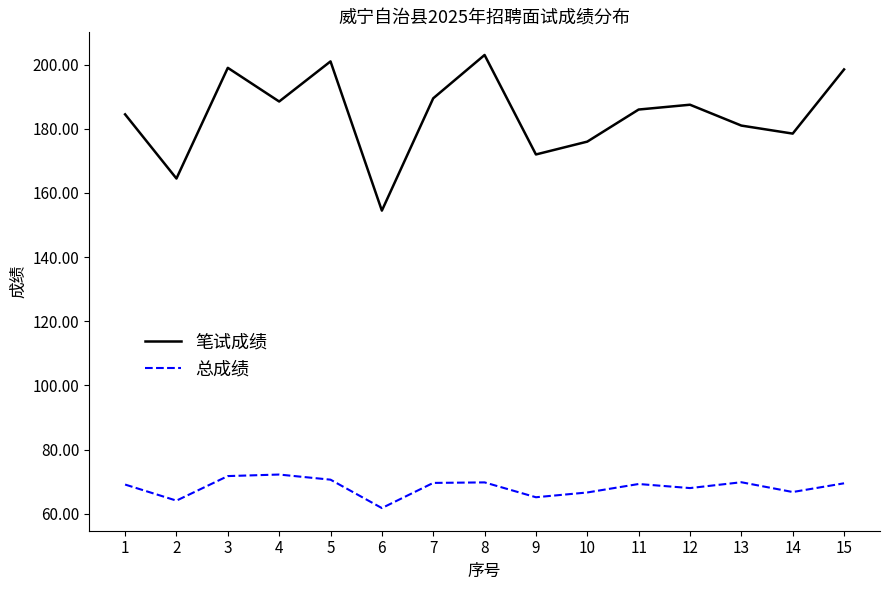

Is it true that 笔试成绩 equals 186.0 at 11?

True